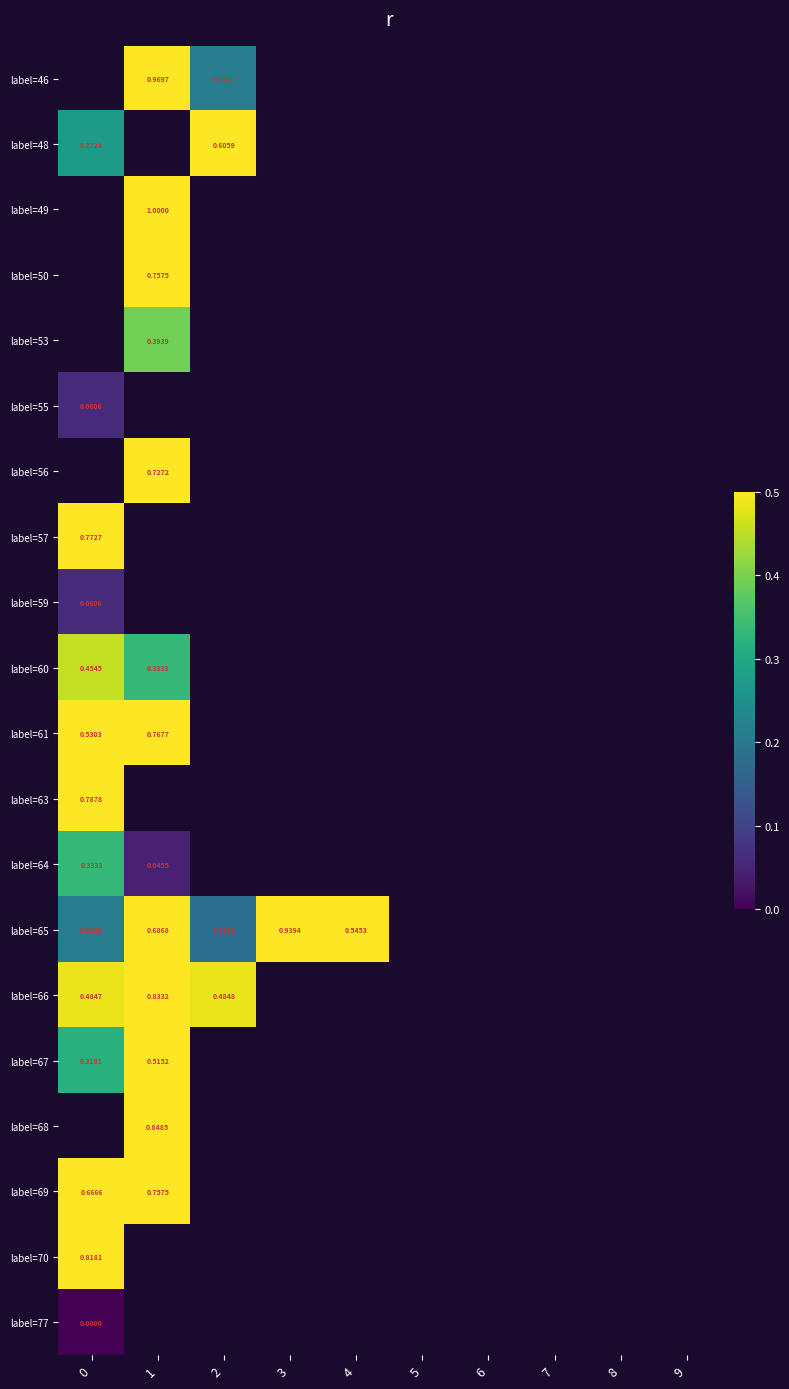

How many values in label=68 are above zero?

1